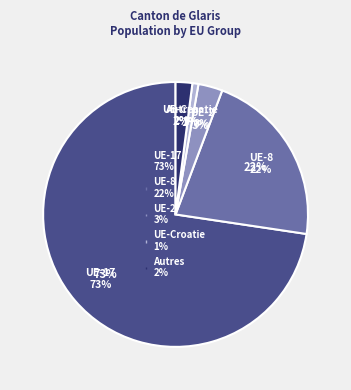

Does any single category account for the majority?

Yes